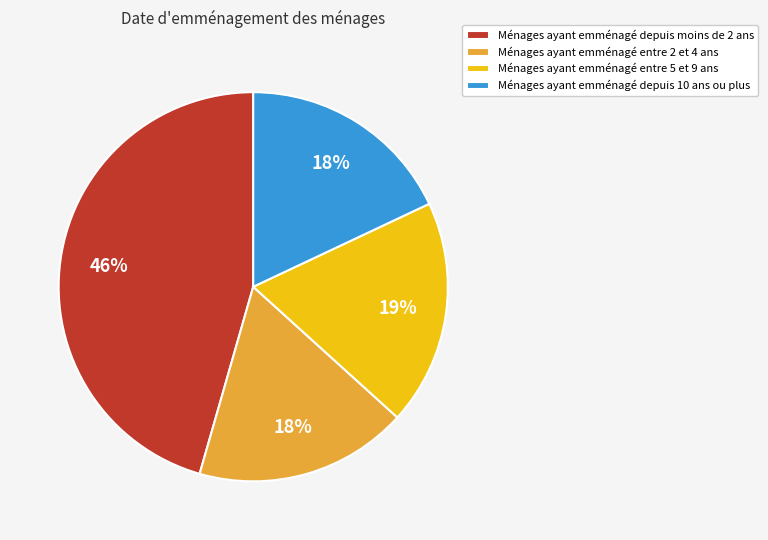

How many segments does this pie chart have?

4